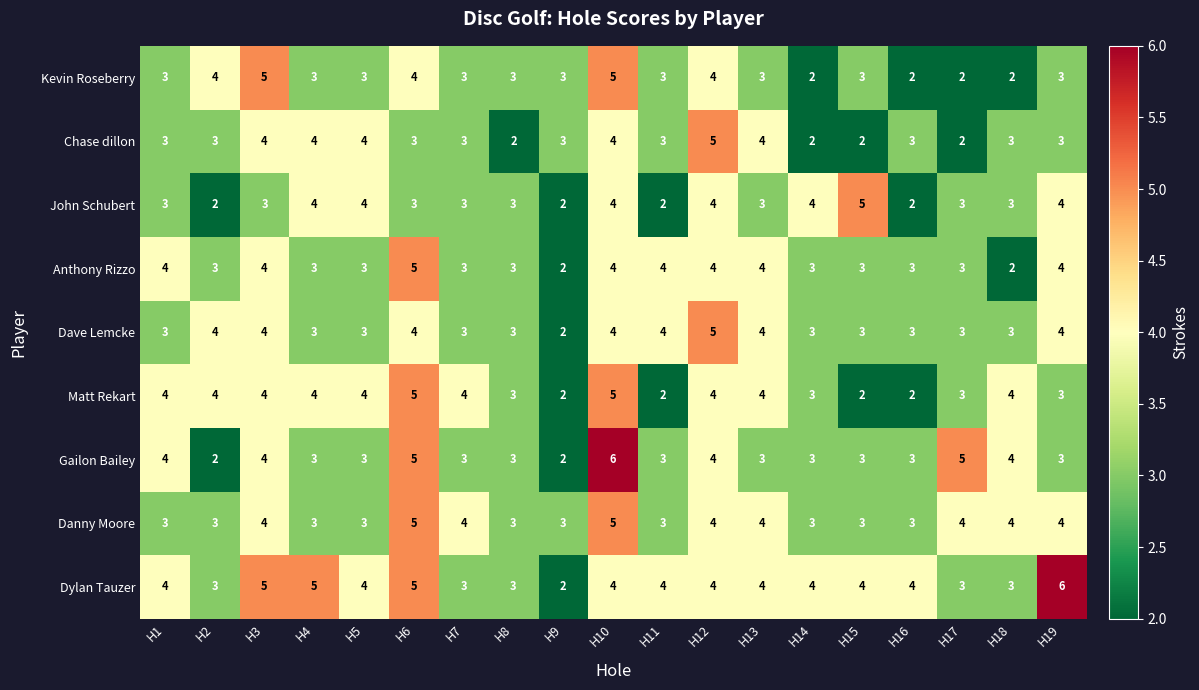

What is the difference between the second highest and second lowest values in the Kevin Roseberry series?

3